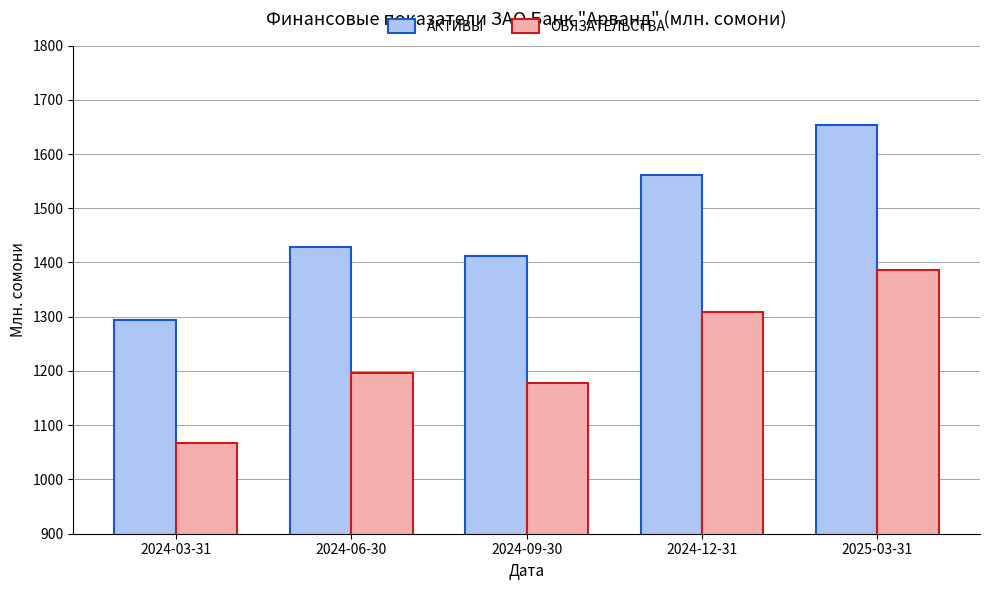

What position from the left is 2025-03-31?

5